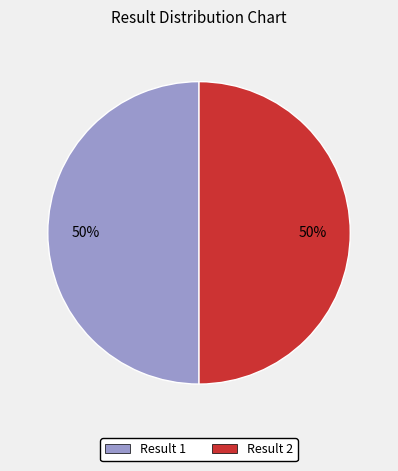

True or false: Result 1 accounts for 50% of the total.

True